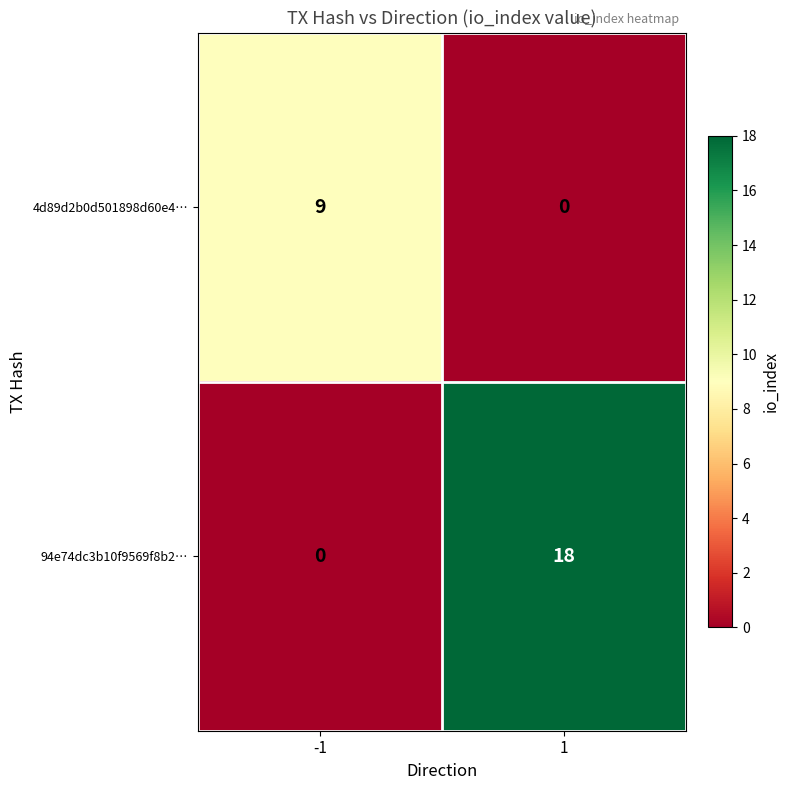

List the series in order of their overall mean, lowest first.

4d89d2b0d501898d60e4…, 94e74dc3b10f9569f8b2…